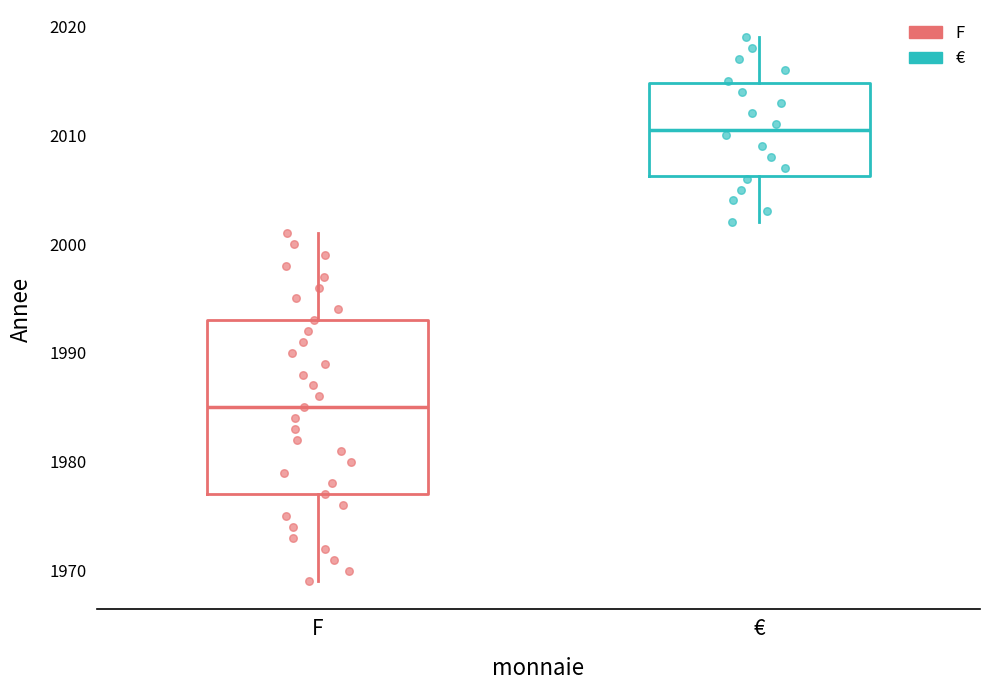

Where does the upper whisker of the box for F end on the y-axis? The values are not printed on the chart, so give them approximately, as read against the axis.

2001